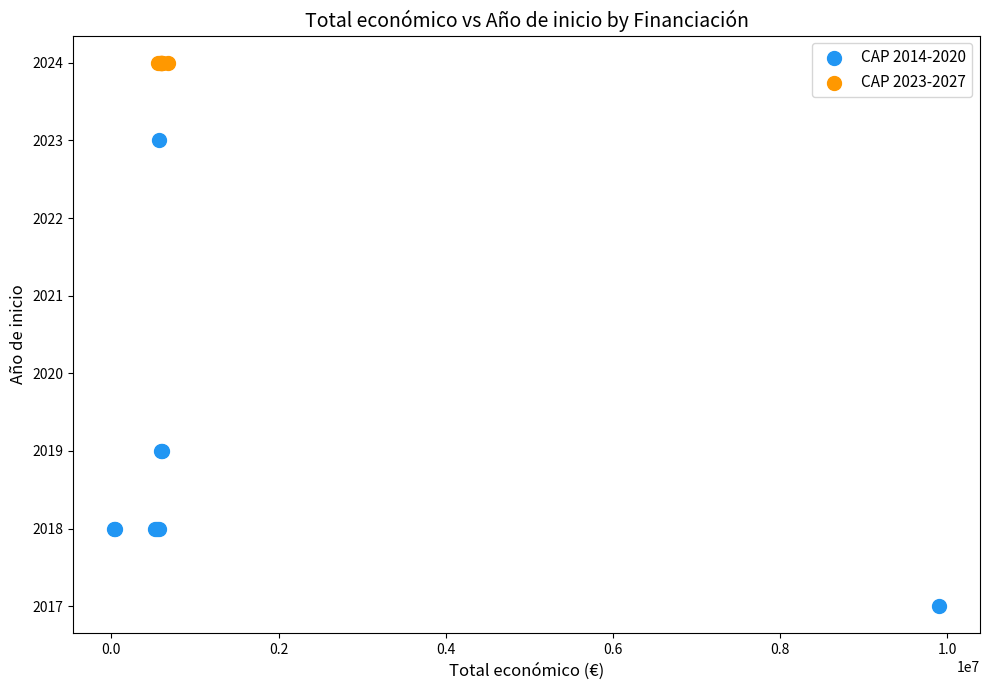

Which series contains the highest Y value?

CAP 2023-2027